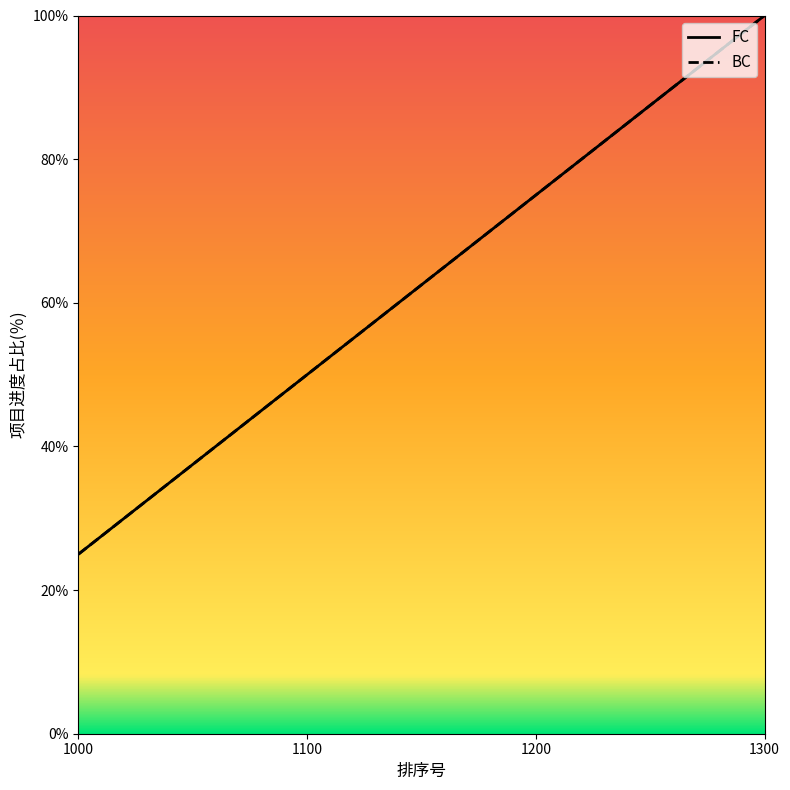

True or false: FC and BC cross at least once.

False